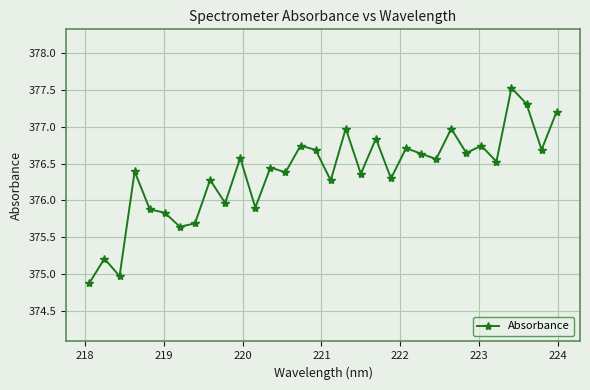

Count the number of data series in this chart.

1